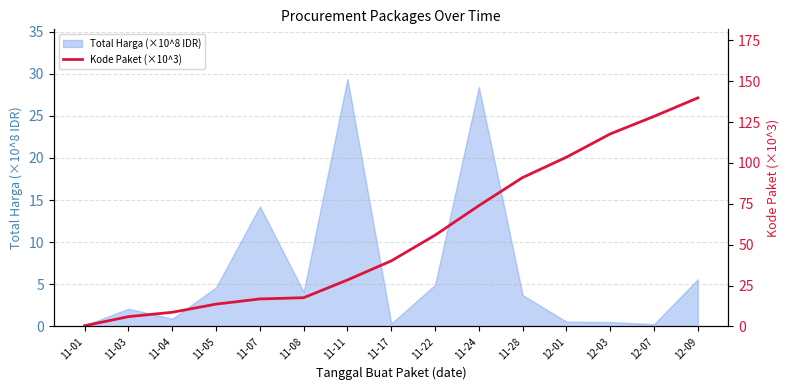

The Total Harga (×10^8 IDR) series shows 7.4 at 11-22. True or false?

False